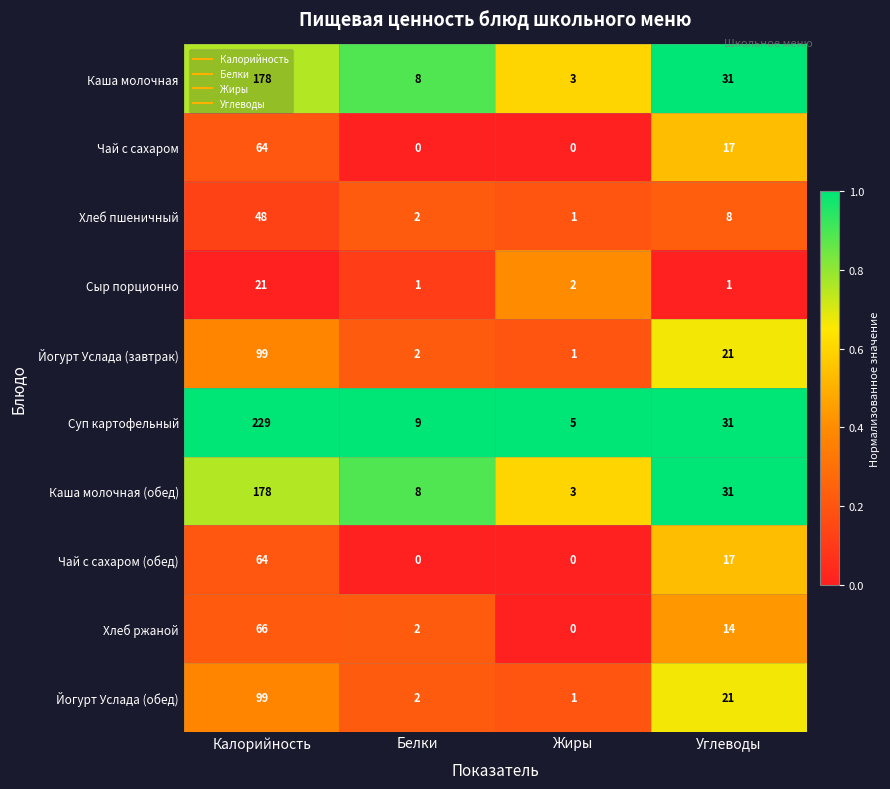

The value of Хлеб ржаной at Углеводы is 14. True or false?

True